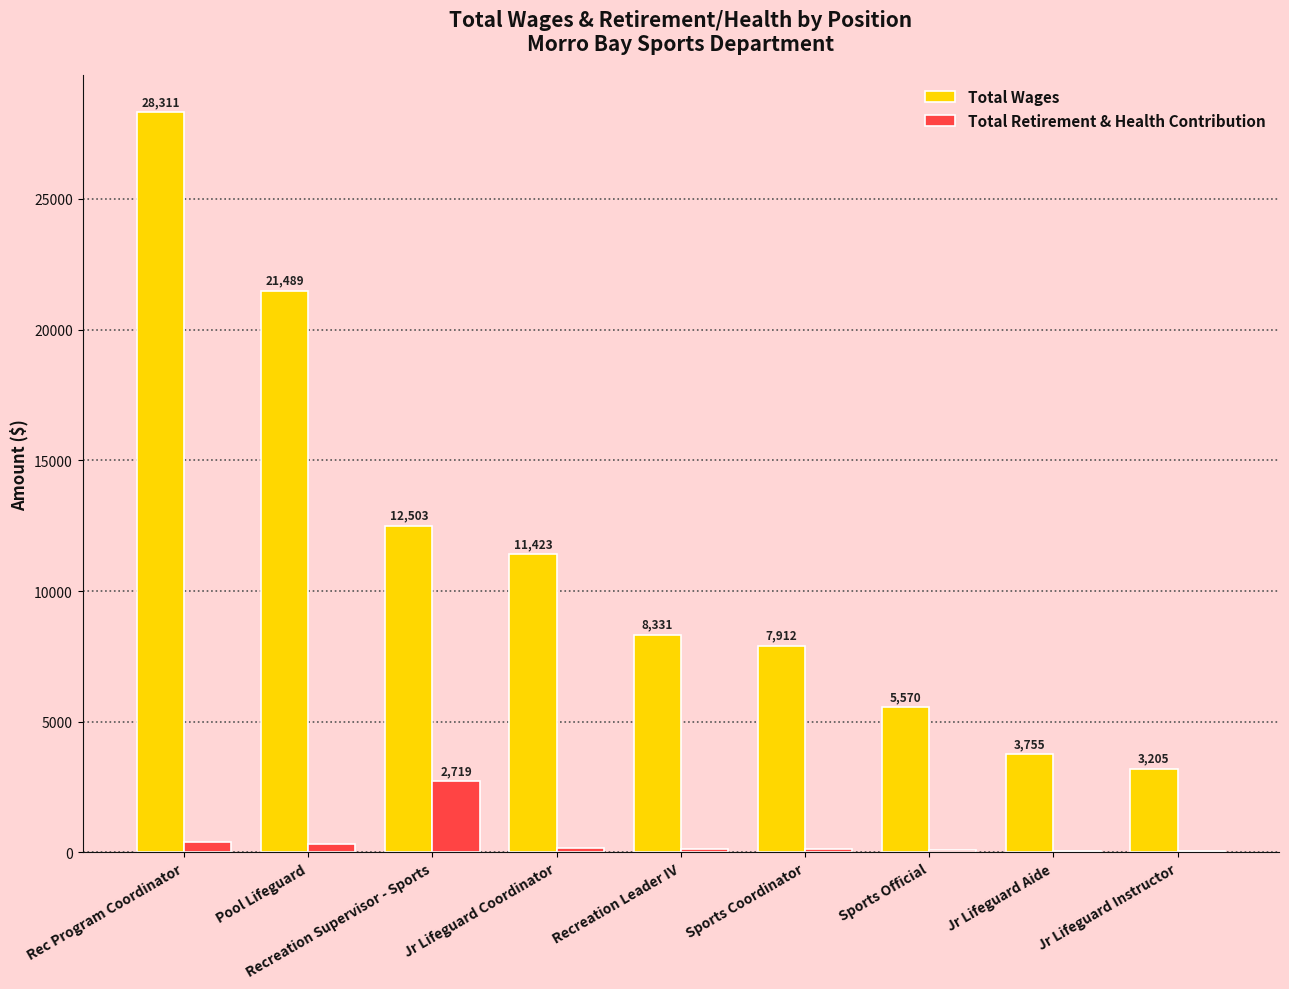

Where is Total Wages nearest to the value 15758?

Recreation Supervisor - Sports